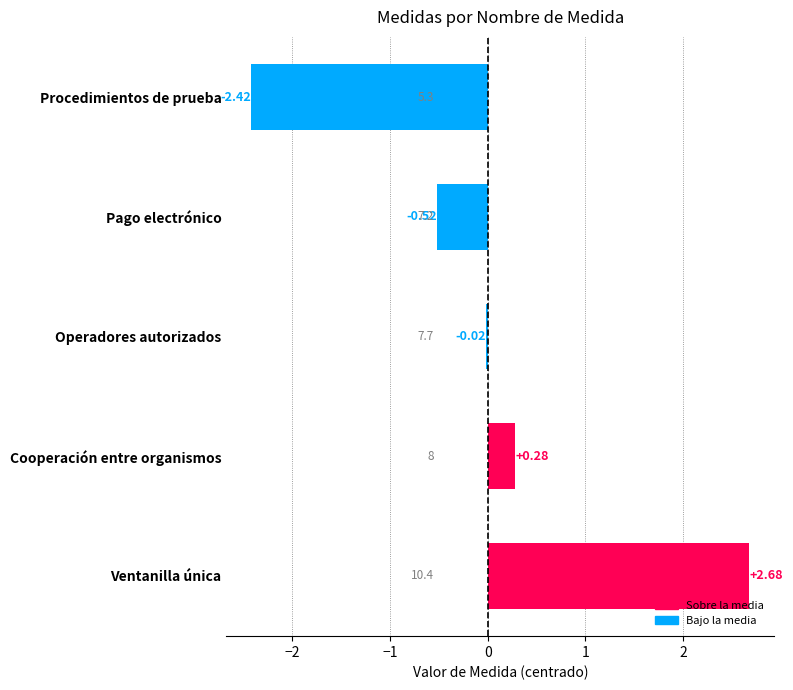

What is the change in value from Procedimientos de prueba to Cooperación entre organismos?

+2.7